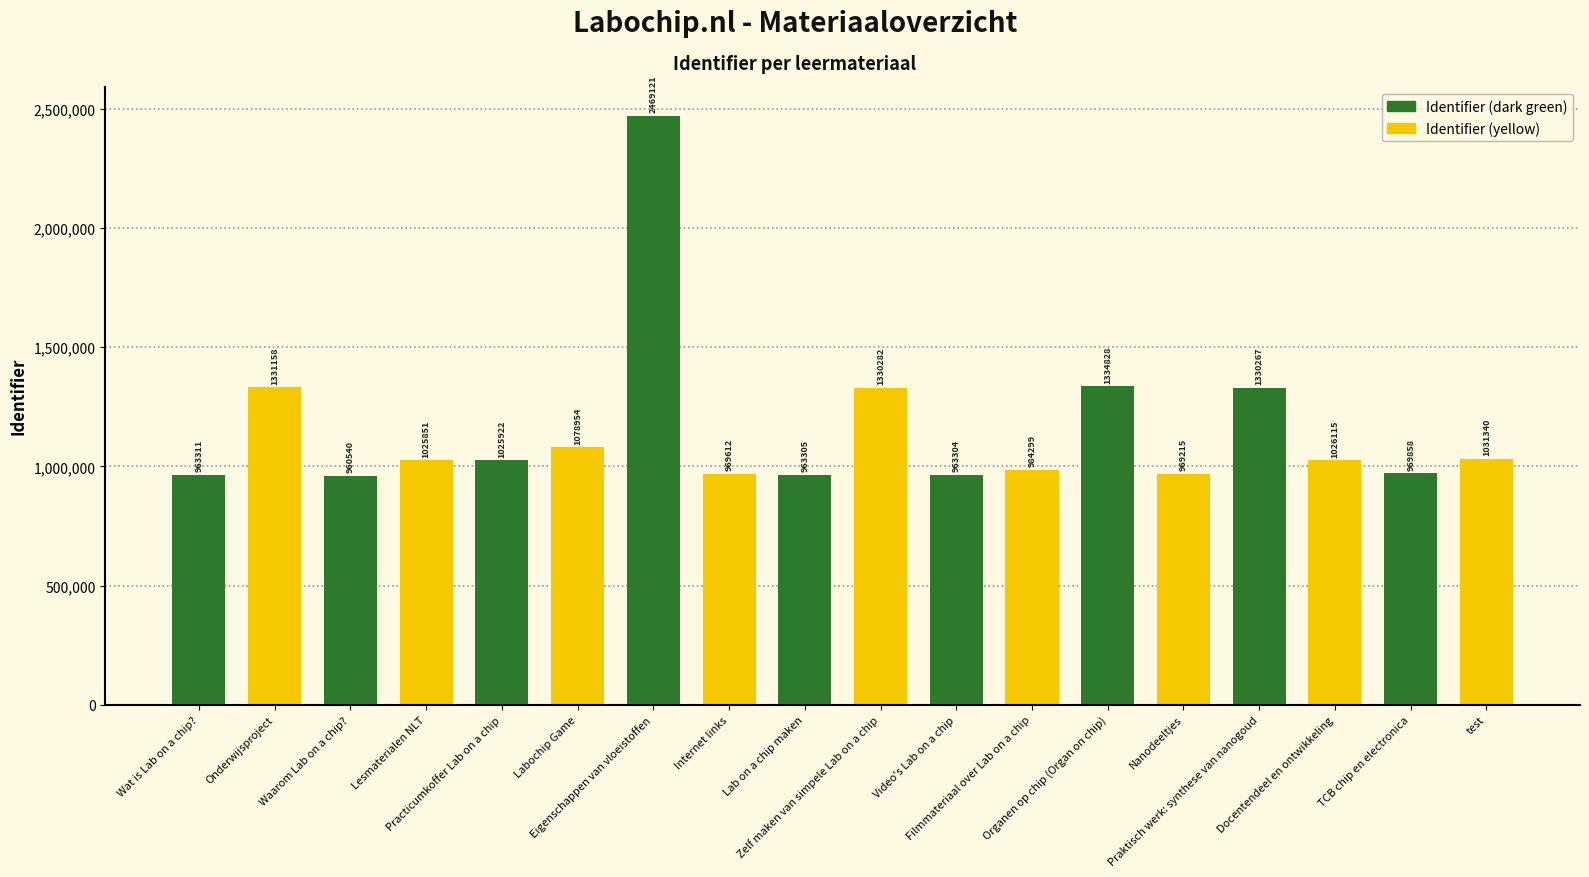

List the labels in order of value, largest first.

Eigenschappen van vloeistoffen, Organen op chip (Organ on chip), Onderwijsproject, Zelf maken van simpele Lab on a chip, Praktisch werk: synthese van nanogoud, Labochip Game, test, Docentendeel en ontwikkeling, Practicumkoffer Lab on a chip, Lesmaterialen NLT, Filmmateriaal over Lab on a chip, TCB chip en electronica, Internet links, Nanodeeltjes, Wat is Lab on a chip?, Lab on a chip maken, Video's Lab on a chip, Waarom Lab on a chip?